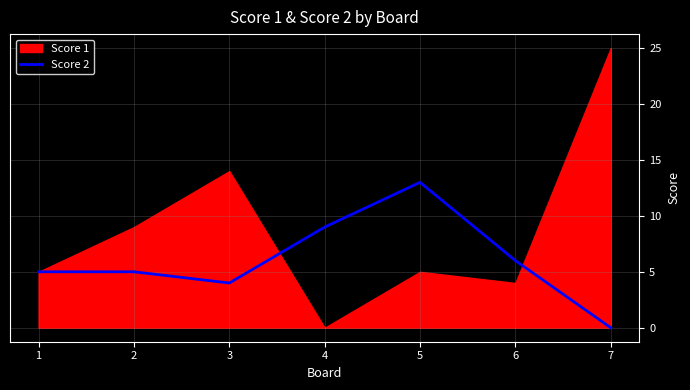

The Score 2 series shows 12 at 4. True or false?

False